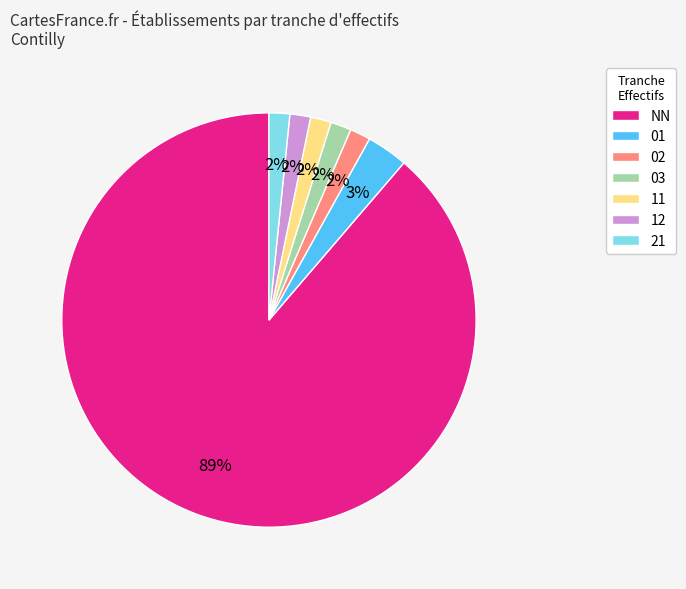

Which category accounts for the majority?

NN